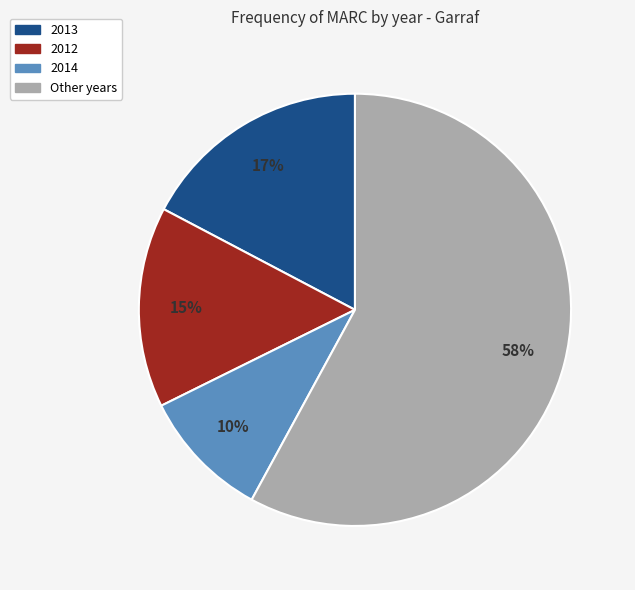

Combined, do 2013 and 2012 account for over 50%?

No